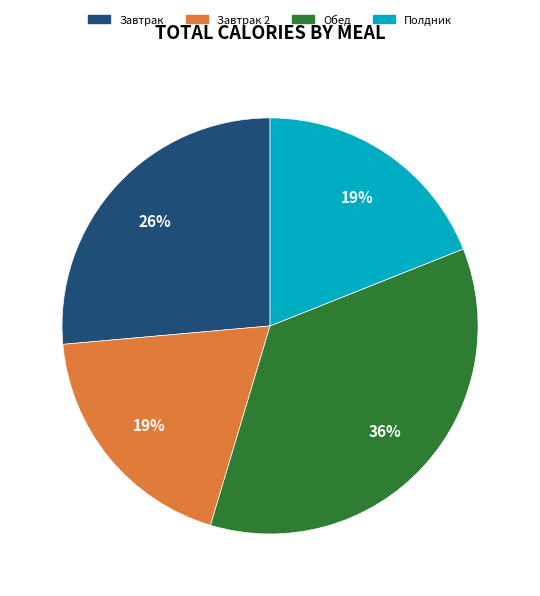

Is there a majority slice in this chart?

No